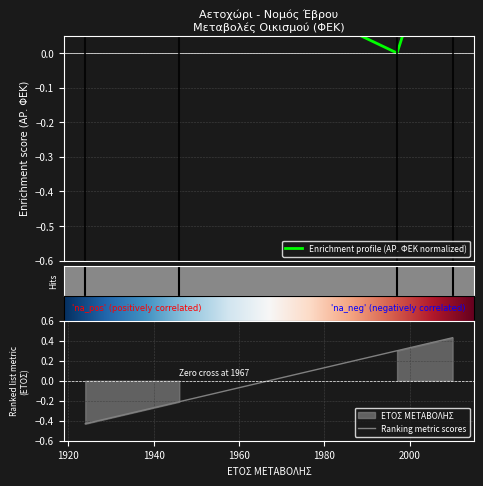

In ΑΡΙΘΜΟΣ ΦΕΚ, how many points are lower than both neighbors (excluding endpoints)?

1